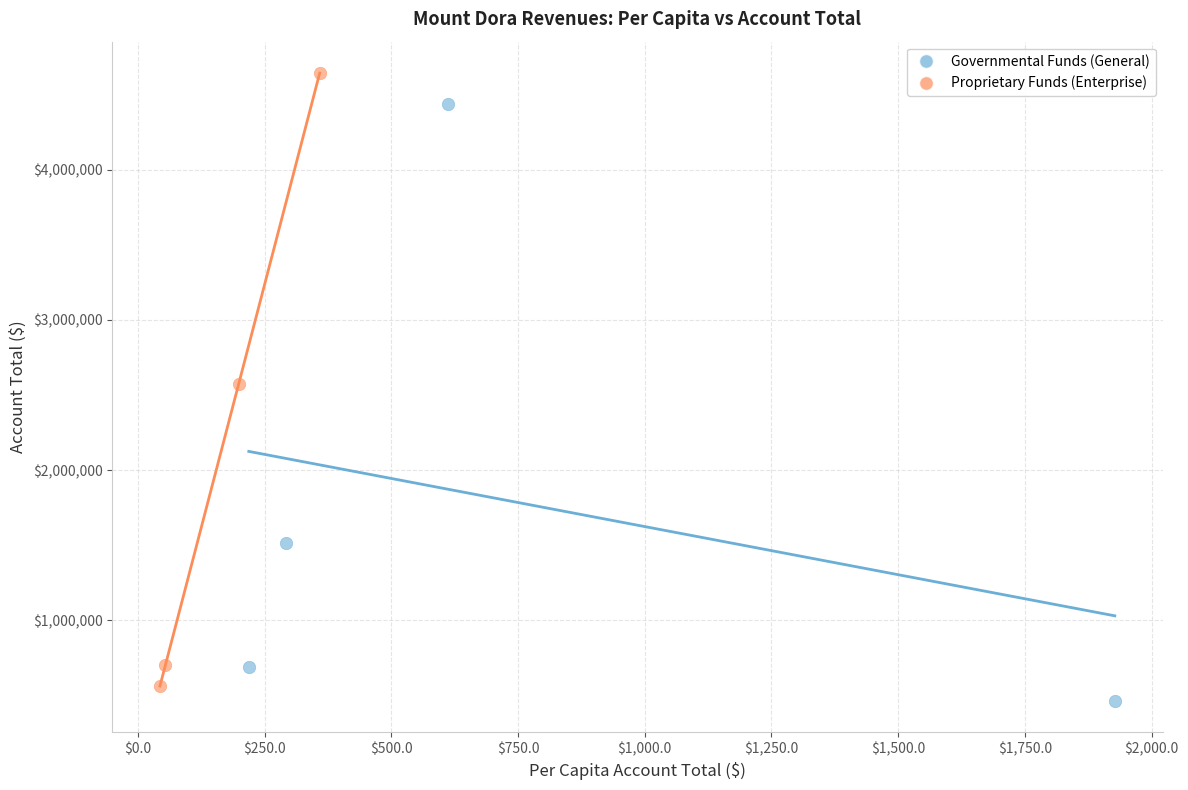

Which series reaches the maximum Y coordinate?

Proprietary Funds (Enterprise)